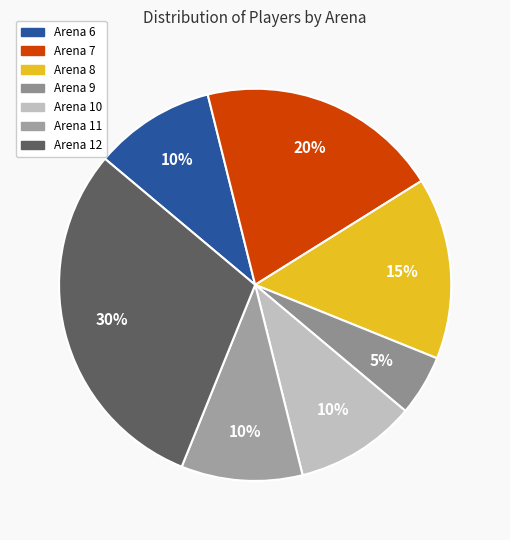

What percentage is the Arena 6 slice, to the nearest percent?

10%